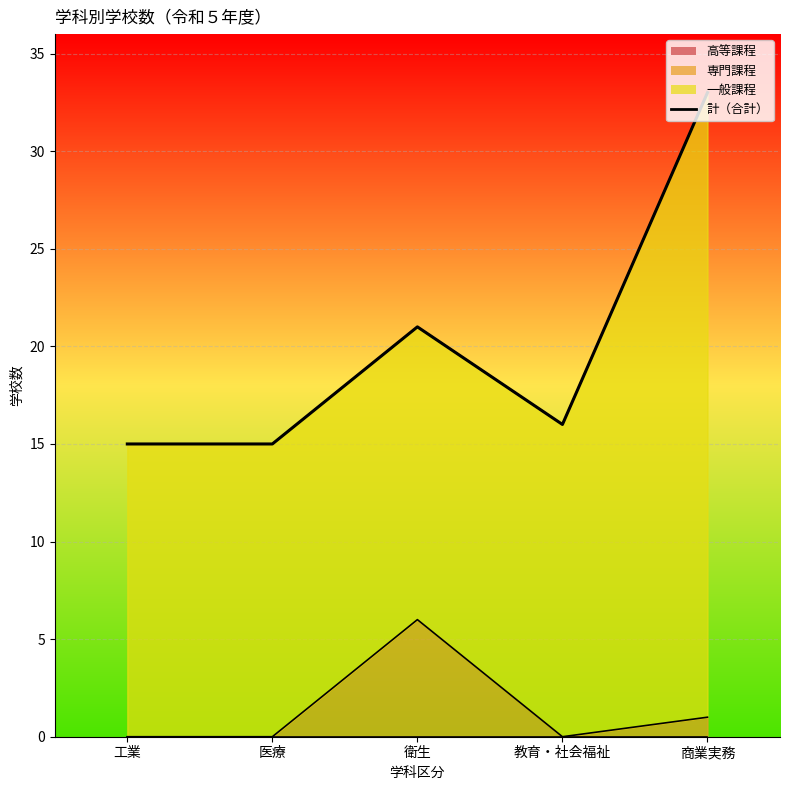

What is the label of the 5th point from the left?

商業実務